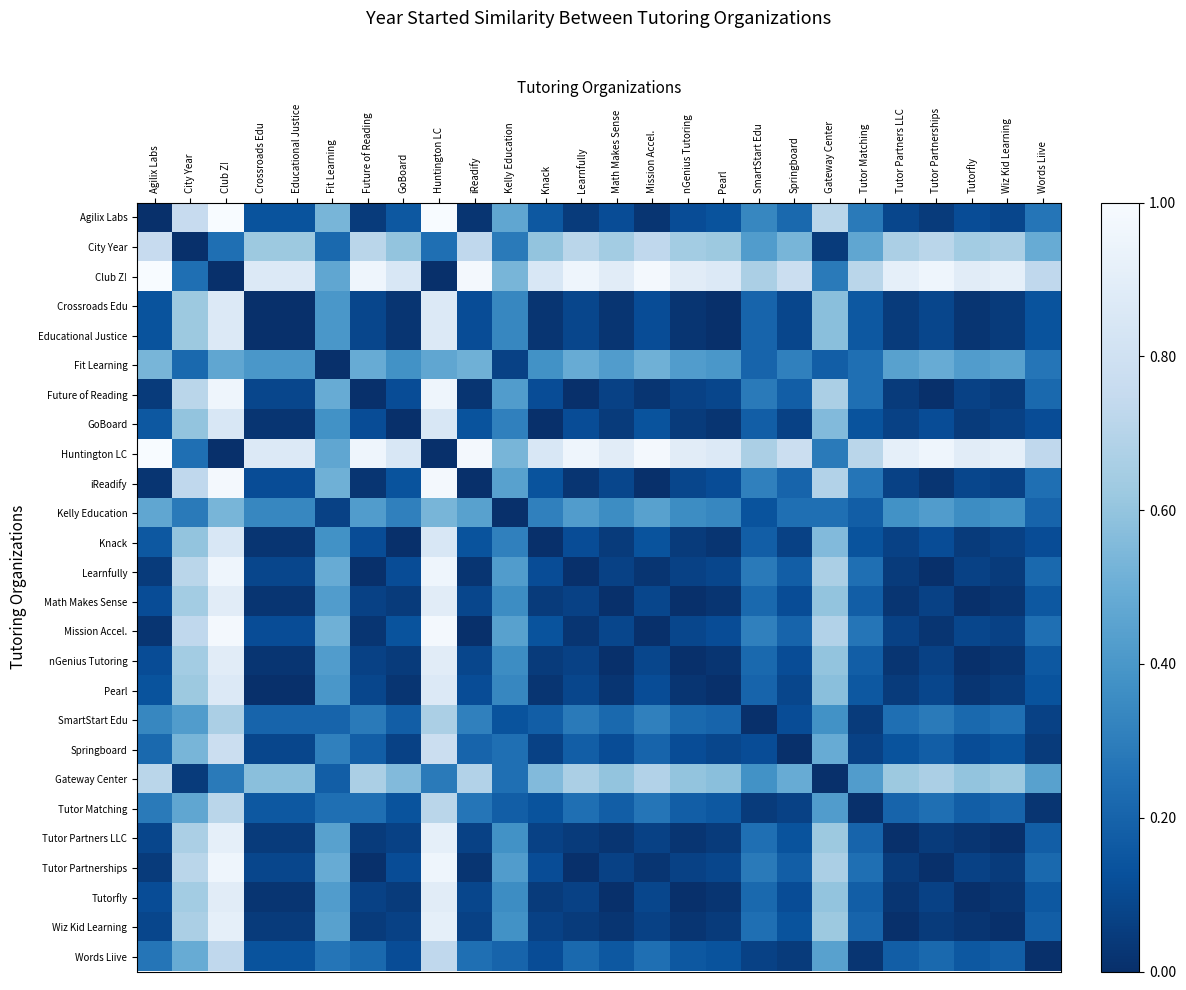

Which series has the largest total across all categories?

Club Z!